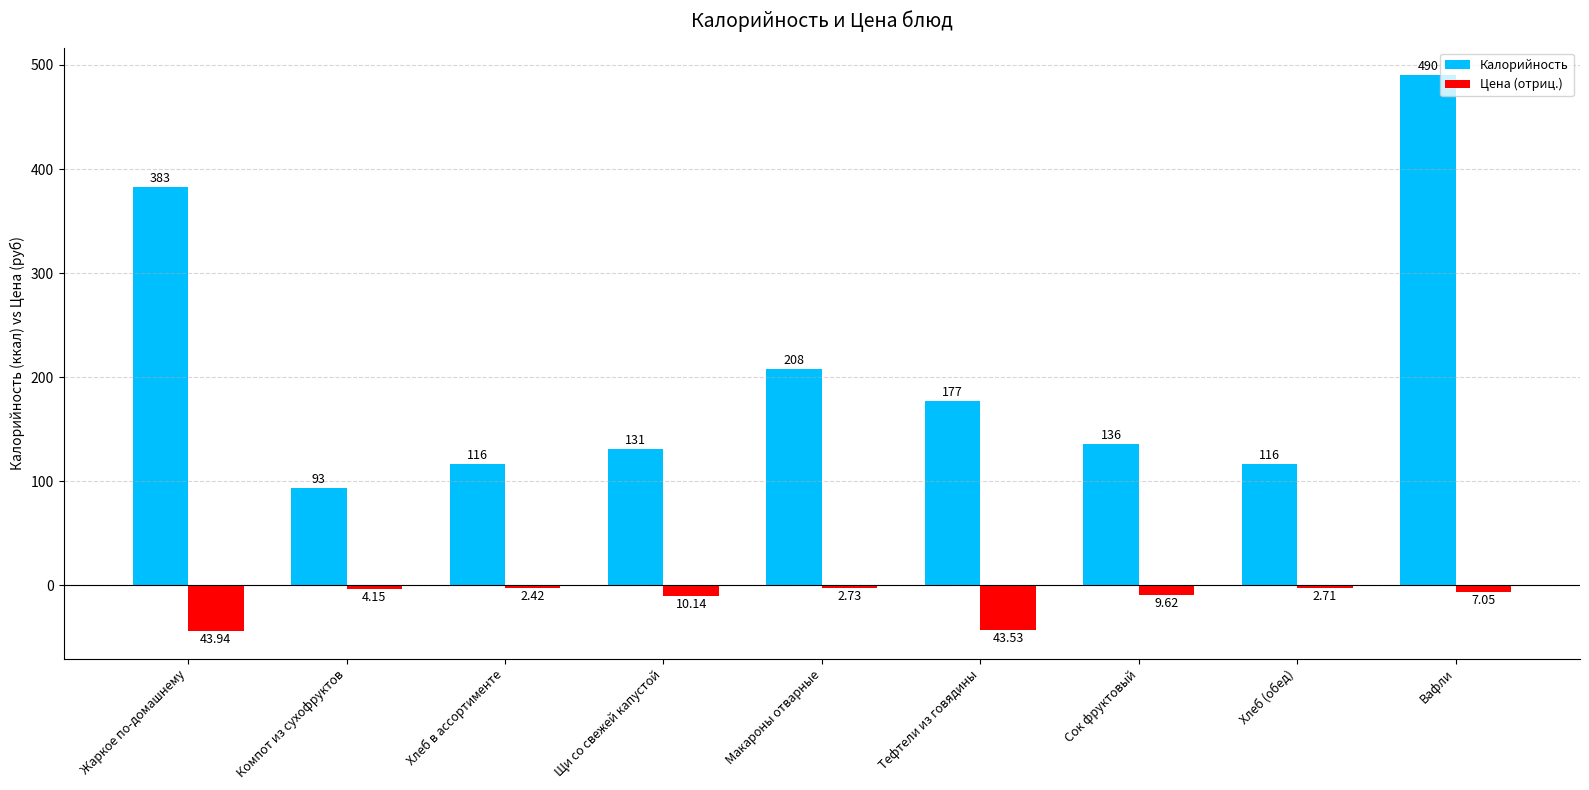

What is the average value of the Калорийность series?

205.6